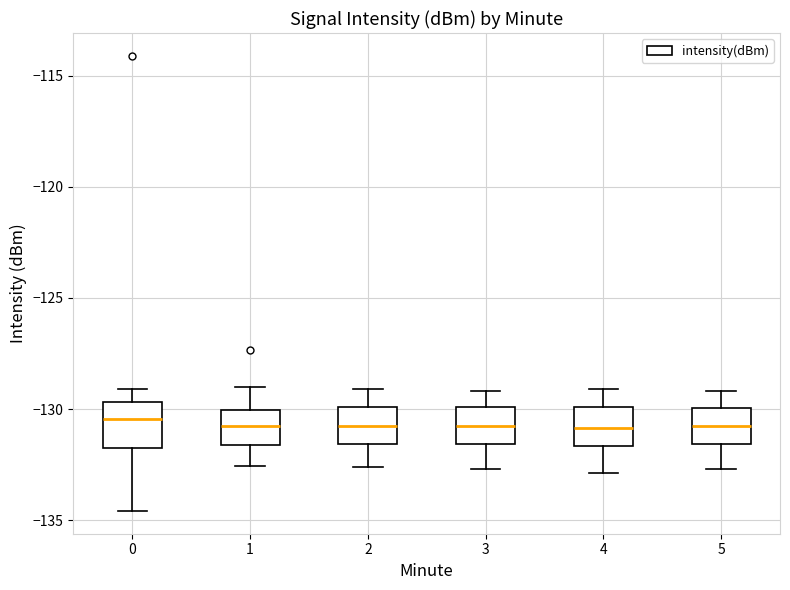

Reading left to right, transcribe this box plot: for each box, give where its median line is, the range the box spans, and where its two whiskers end, as read against the y-axis. The values are not printed on the chart, so give them approximately, as read against the axis.

0: median -130.5, box -132.0 to -129.5, whiskers -134.5 to -129.0
1: median -130.5, box -131.5 to -130.0, whiskers -132.5 to -129.0
2: median -130.5, box -131.5 to -130.0, whiskers -132.5 to -129.0
3: median -130.5, box -131.5 to -130.0, whiskers -132.5 to -129.0
4: median -131.0, box -131.5 to -130.0, whiskers -133.0 to -129.0
5: median -130.5, box -131.5 to -130.0, whiskers -132.5 to -129.0